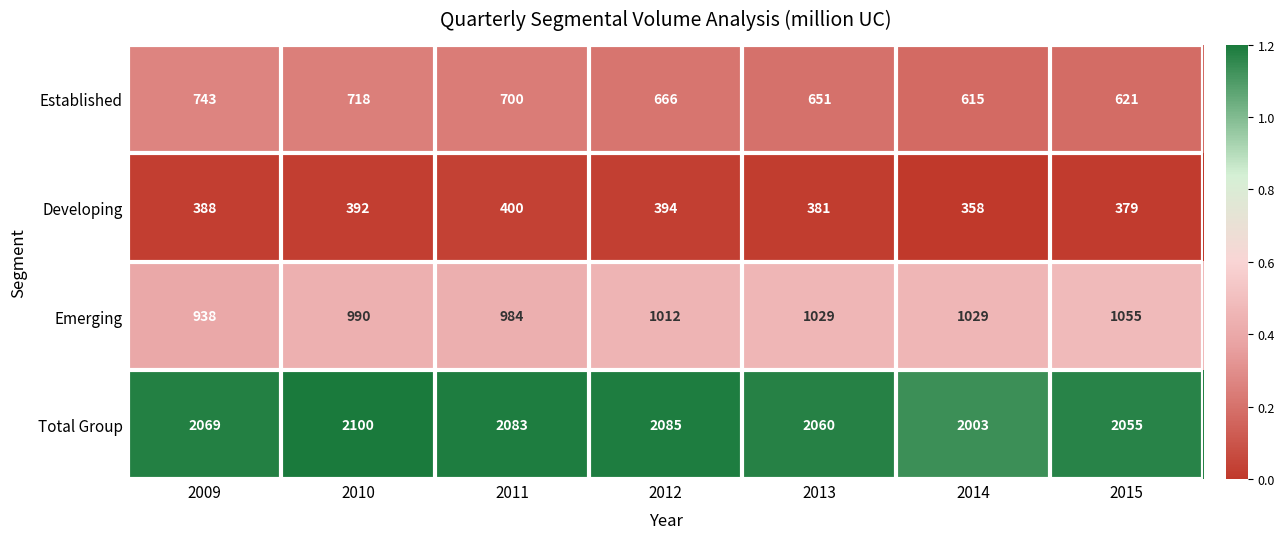

Where is Total Group nearest to the value 2051?

2015